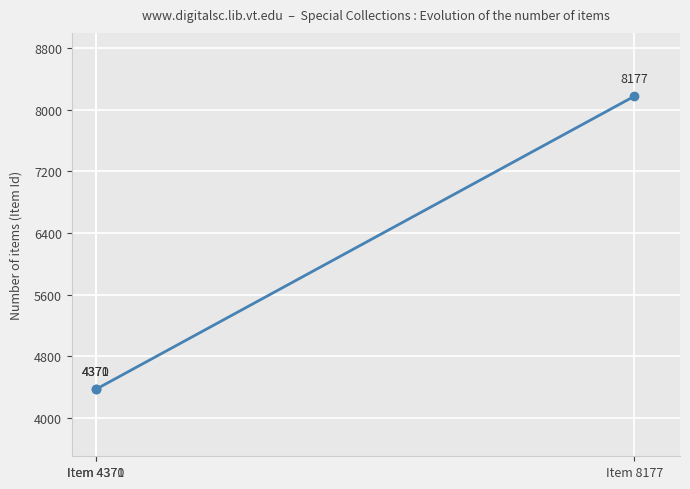

Rank the categories by value from lowest to highest.

Item 4370, Item 4371, Item 8177